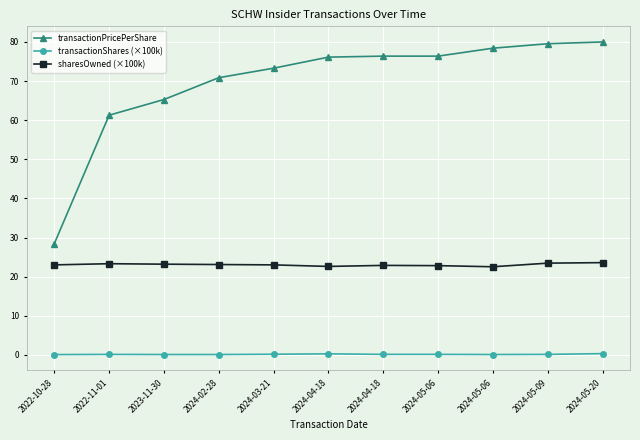

Which series has the largest total across all categories?

transactionPricePerShare